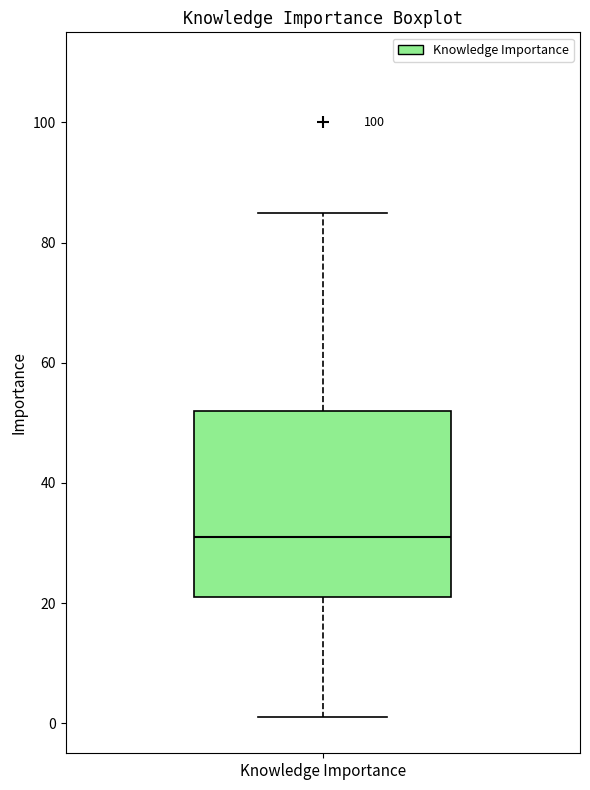

Read this box plot against the y-axis: the position of the median line, the range covered by the box, and the ends of both whiskers. The values are not printed on the chart, so give them approximately, as read against the axis.

median 32, box 22 to 52, whiskers 2 to 86